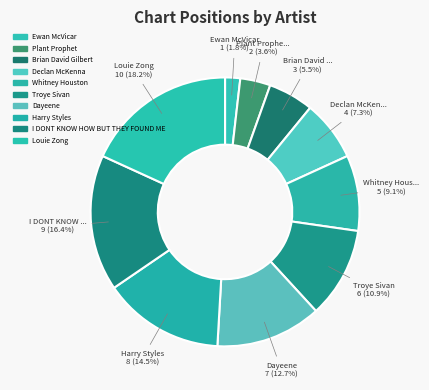

To the nearest percent, what percentage of the pie is I DONT KNOW HOW BUT THEY FOUND ME?

16%